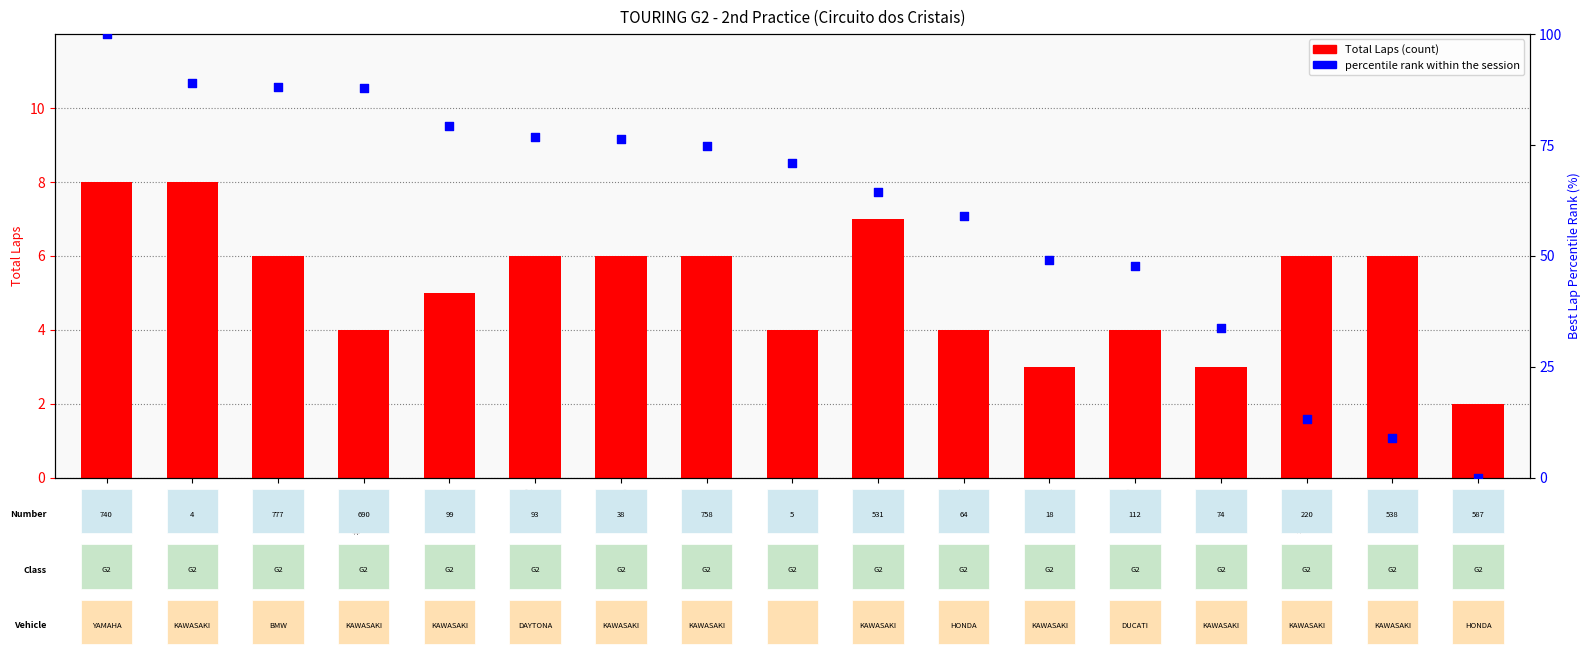

Is the value of Total Laps at #DOUGLA
SANTOS greater than the value of Best Lap (percentile) at AMANDA?

No